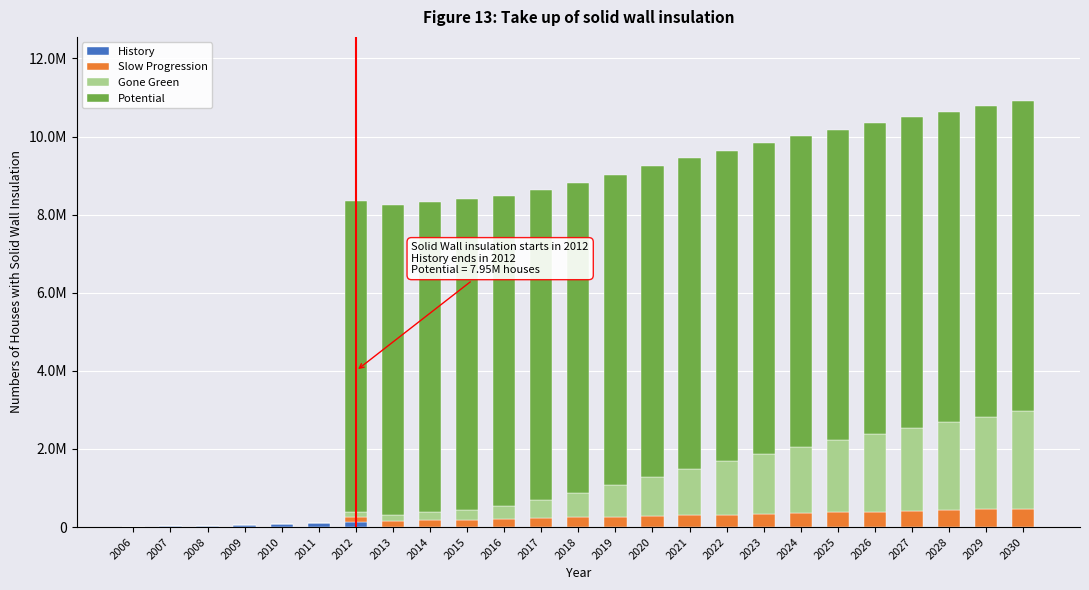

Are the bars horizontal?

No